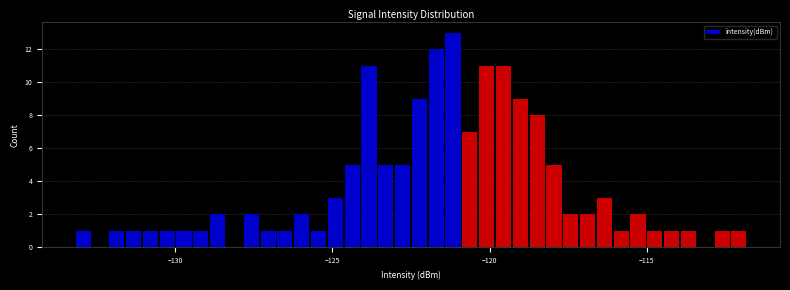

Read against the x-axis, roughly where is the centre of the tallest bar?

-121.0